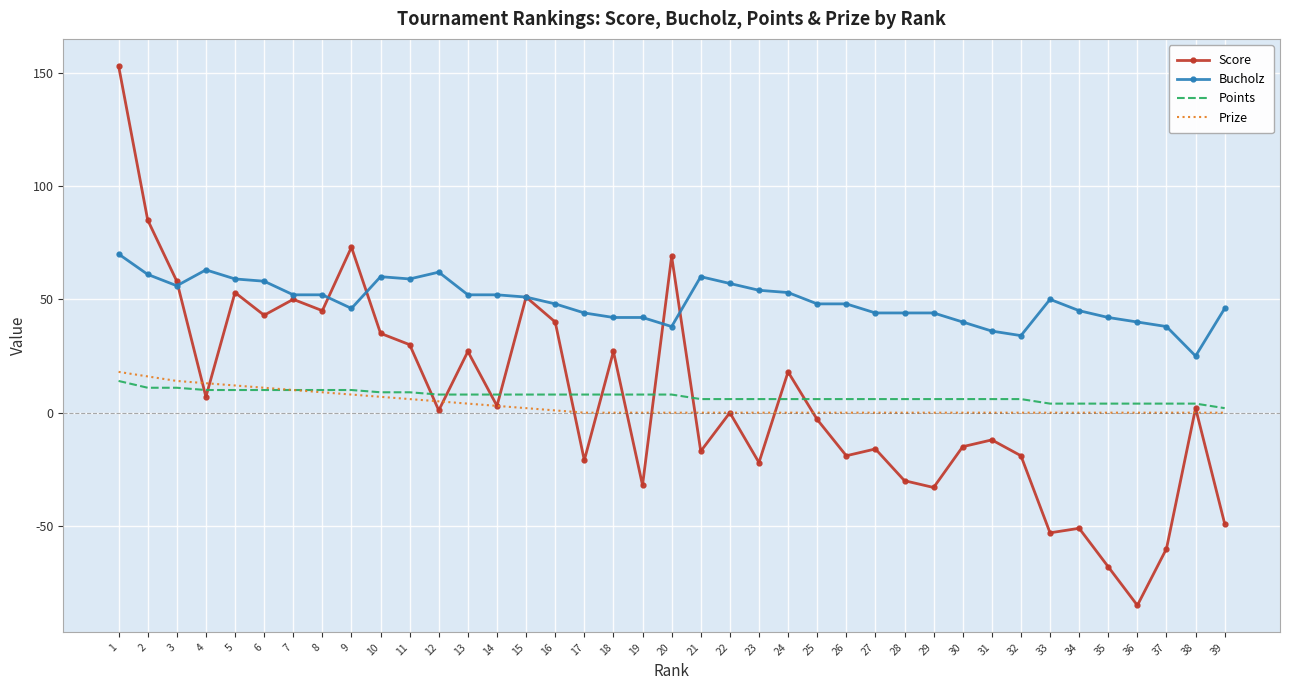

Which series changed the most between 12 and 19?

Score